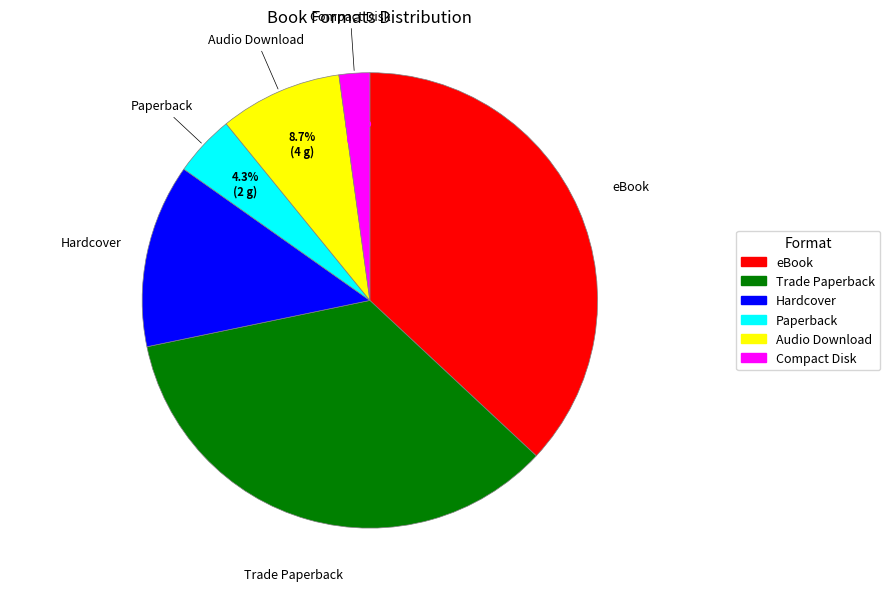

To the nearest percent, what is the difference between the Hardcover and Trade Paperback slice percentages?

22%